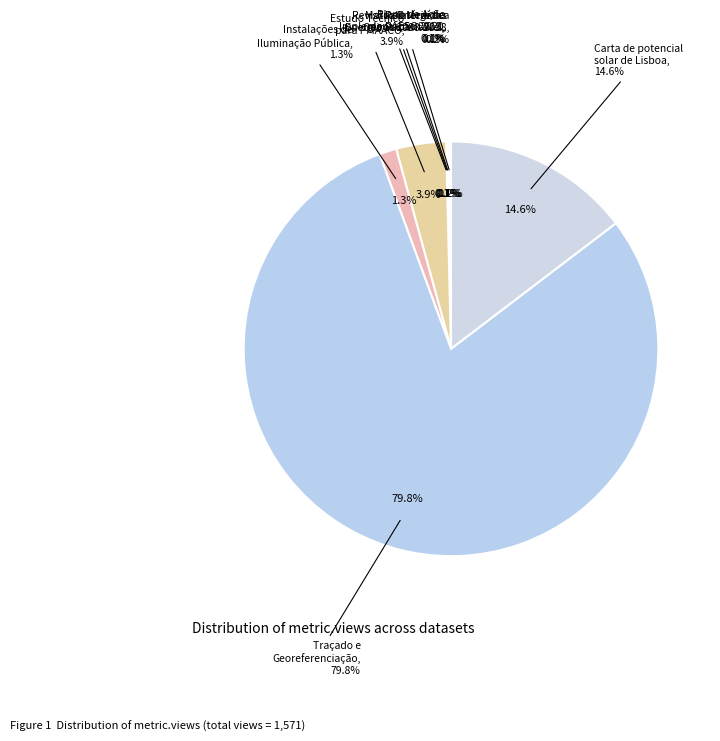

What percentage do Carta de potencial solar de Lisboa and Revisão de Medidas do PAESO 2020 together represent?

14.7%